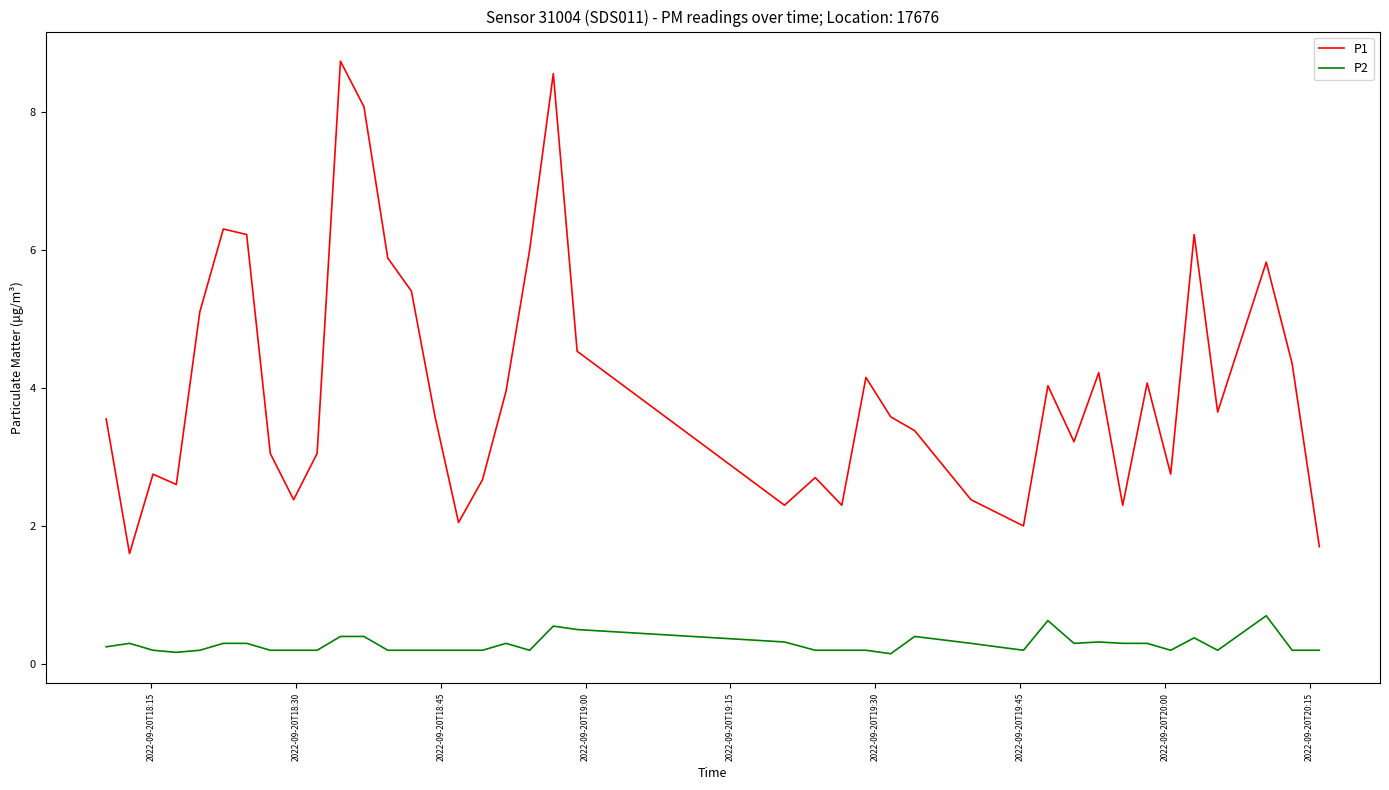

List the series in order of their peak value, highest first.

P1, P2